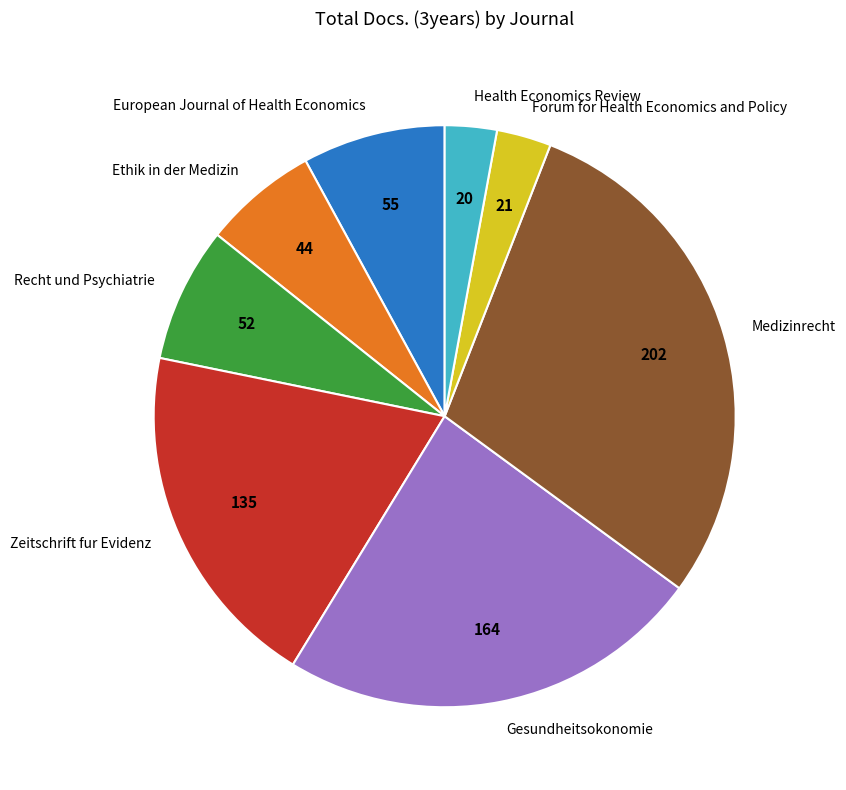

Count the number of slices in the pie.

8